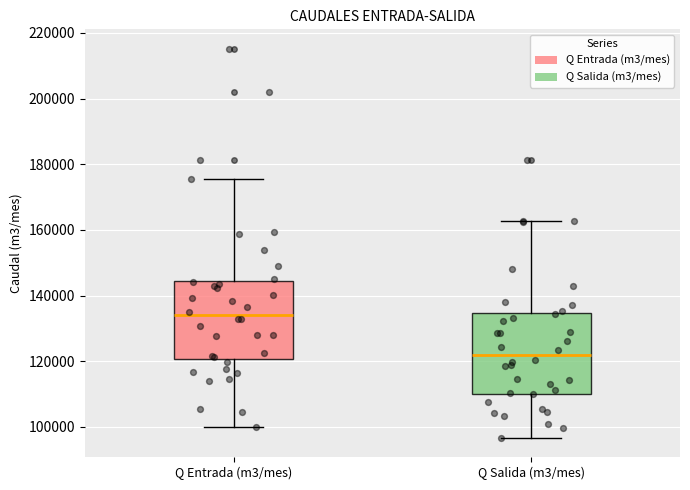

Where is the lower edge of the box for Q Entrada (m3/mes) on the y-axis? The values are not printed on the chart, so give them approximately, as read against the axis.

120000